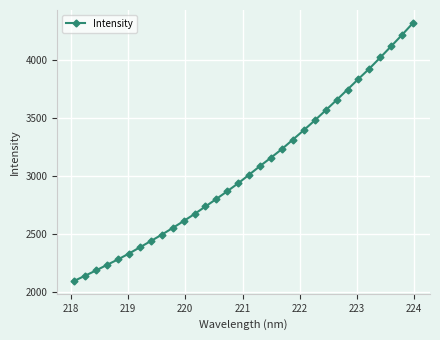

What is the value of the 27th point from the left?

3837.0